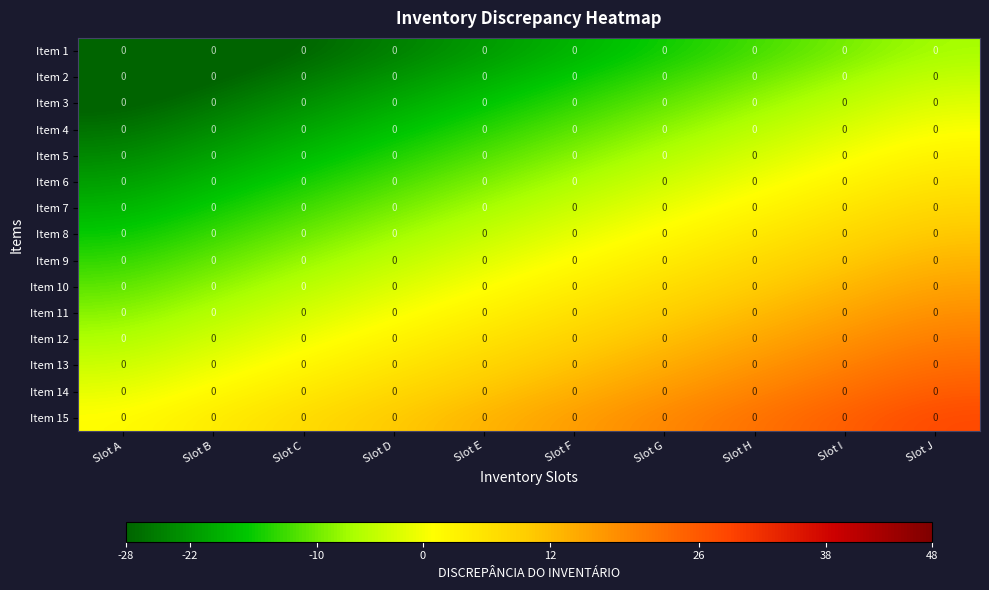

At which label does Item 12 reach its minimum?

Slot A